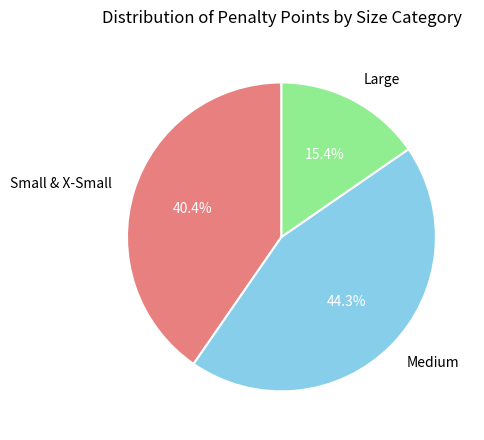

To the nearest percent, what is the difference between the largest and smallest slice percentages?

29%